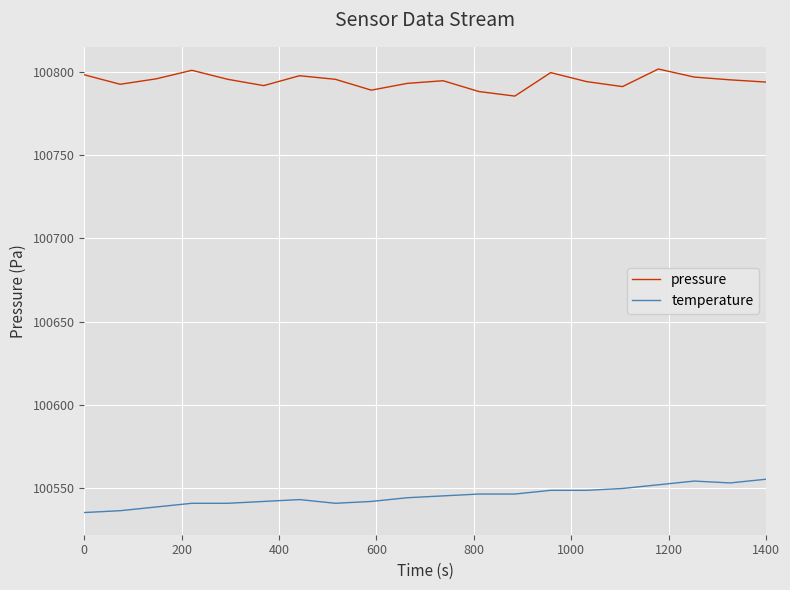

Rank the series by their maximum value, from lowest to highest.

temperature, pressure